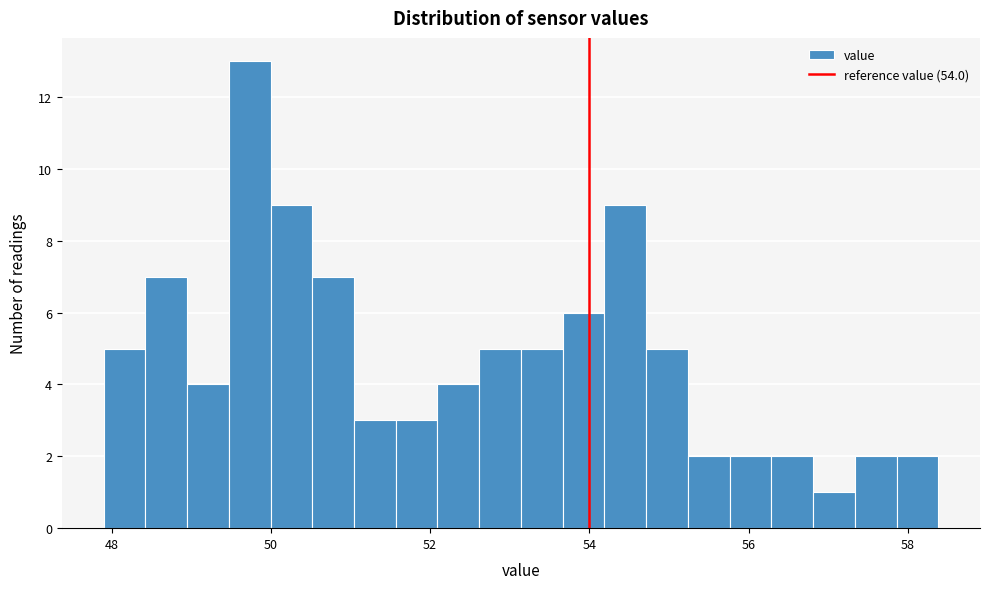

Around what value on the x-axis is the tallest bar? Give the approximate position of its centre, as read against the axis.

49.8